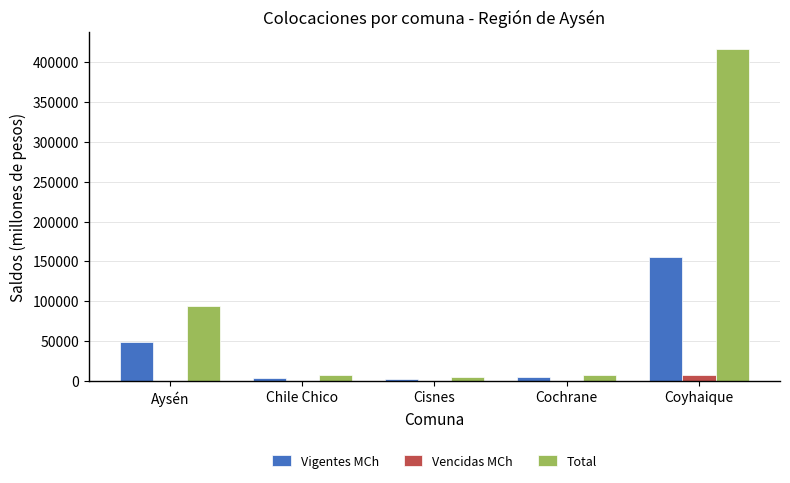

How many groups of bars are there?

5